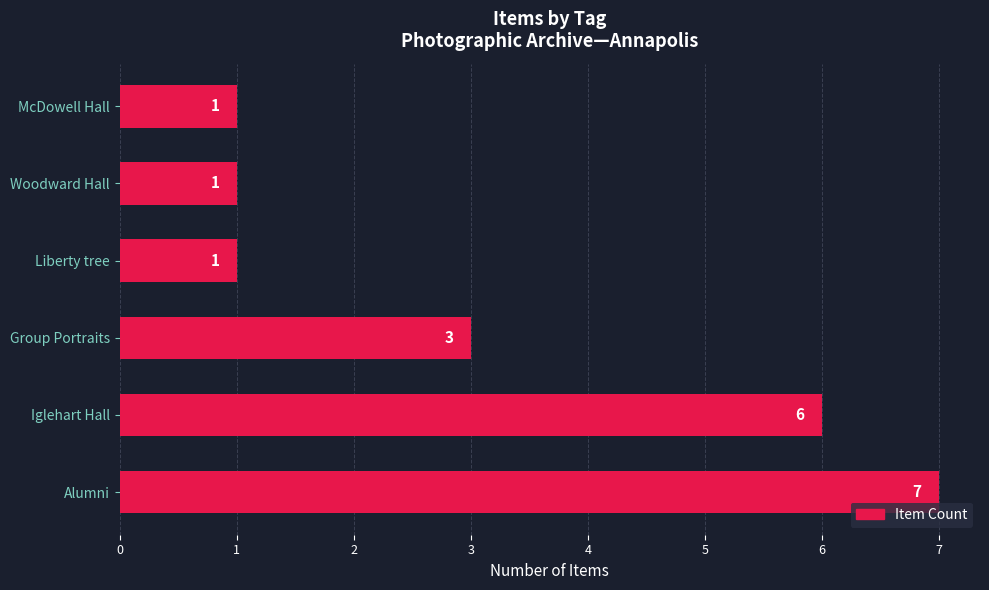

Where is the data nearest to the value 4?

Group Portraits